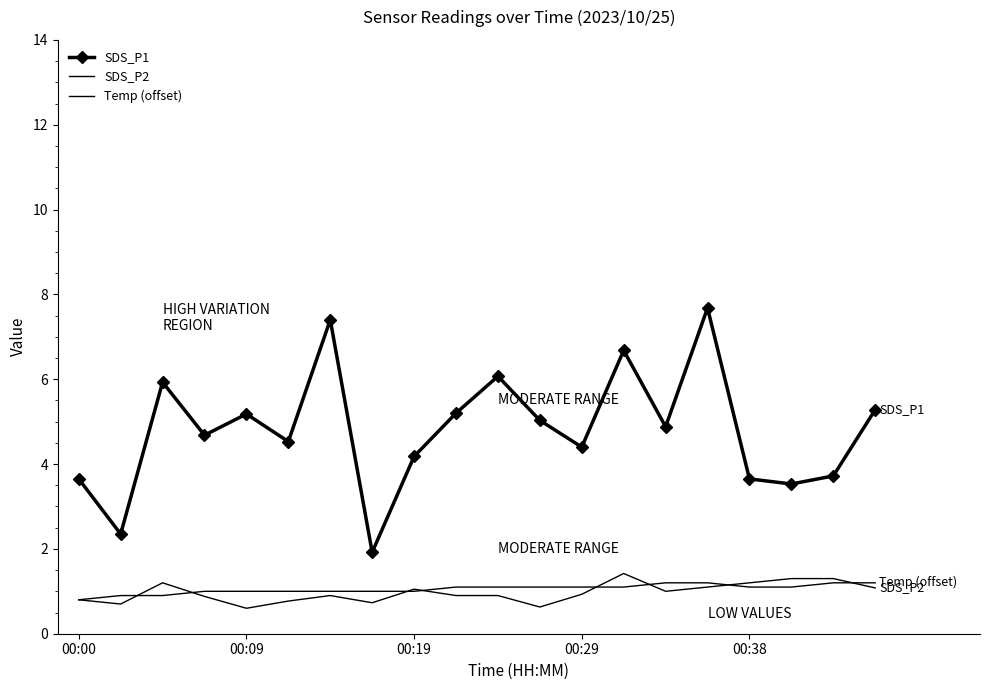

How many interior local peaks does the SDS_P2 series have?

4